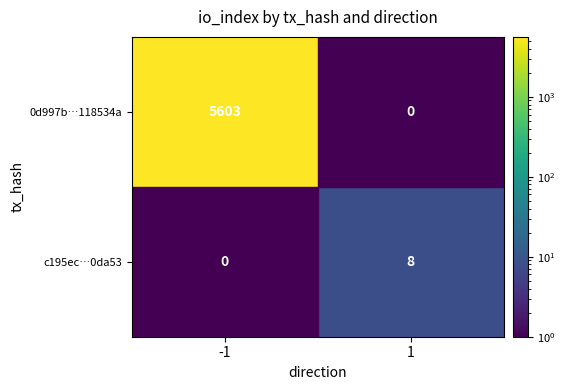

The 0d997b…118534a series shows 8255 at -1. True or false?

False